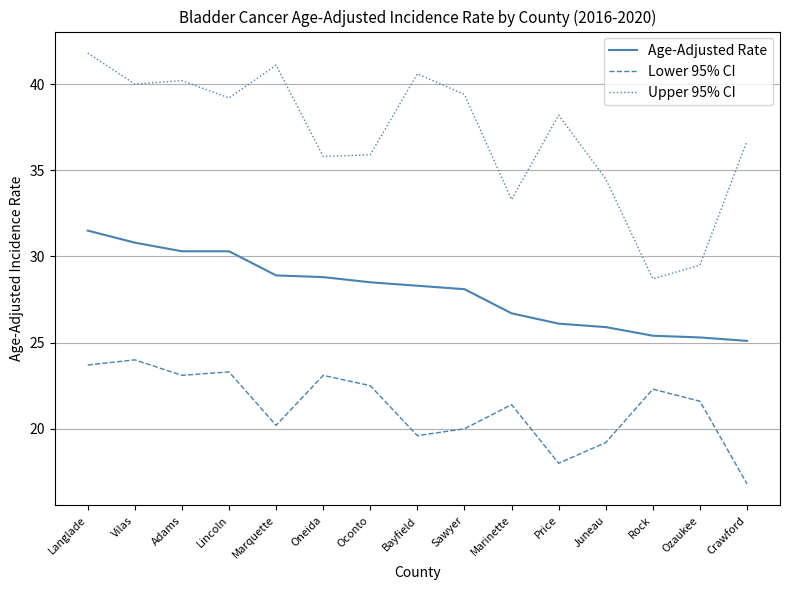

Does the chart have visible grid lines?

Yes